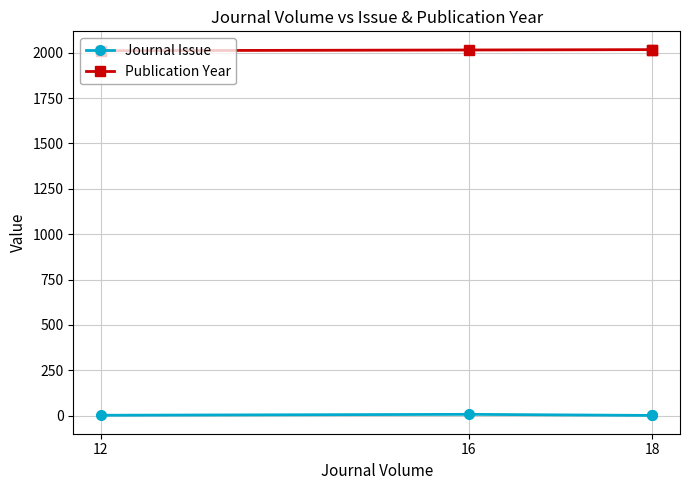

True or false: Publication Year and Journal Issue intersect in this chart.

False